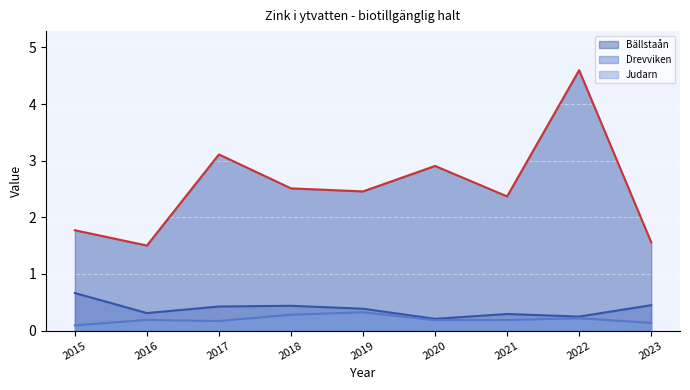

At 2023, list the series in order from smallest to largest.

Judarn (line), Drevviken (line), Bällstaån (line)